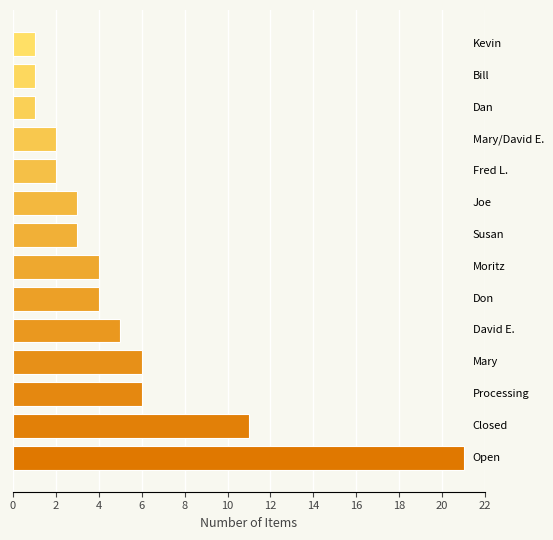

What is the average value?

5